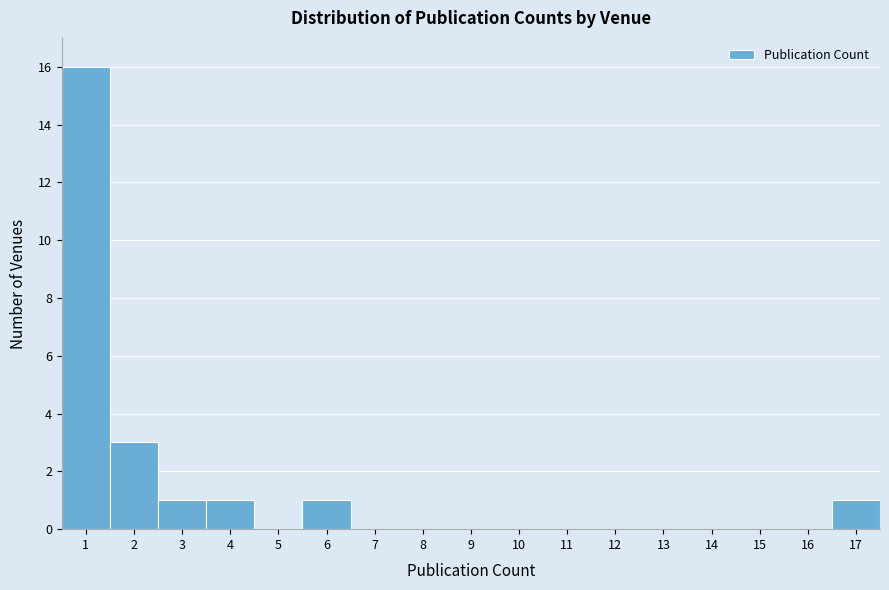

Which range on the x-axis has the tallest bar?

0.5 to 1.5